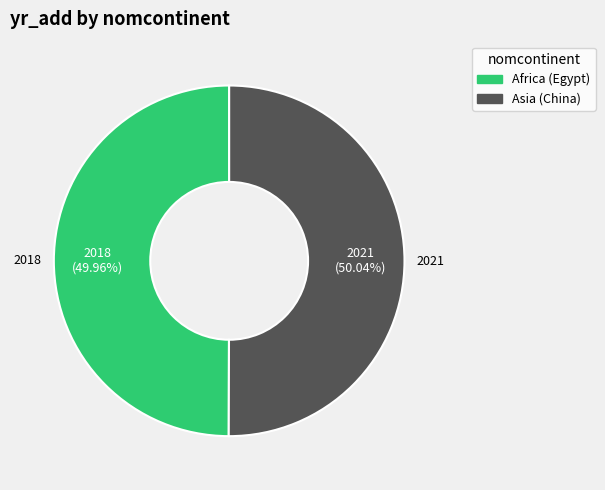

What is the ratio of the value at Africa (Egypt) to the value at Asia (China)?

1.0